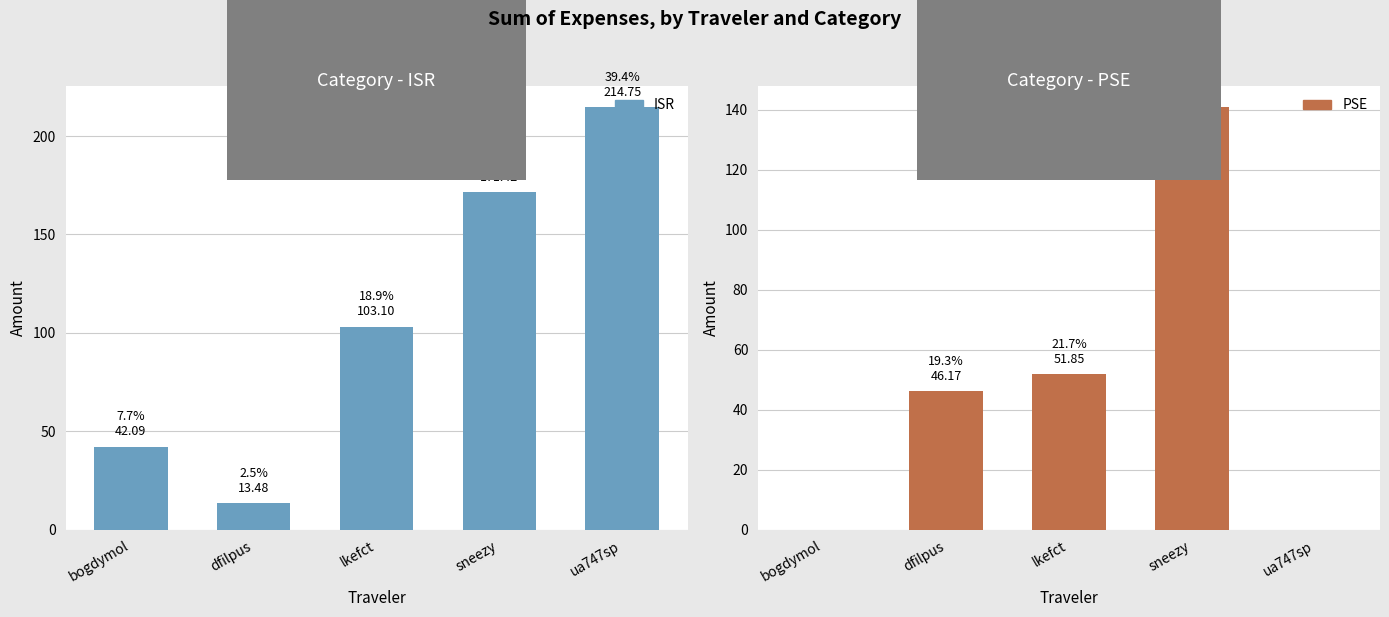

Count the number of categories in the chart.

5